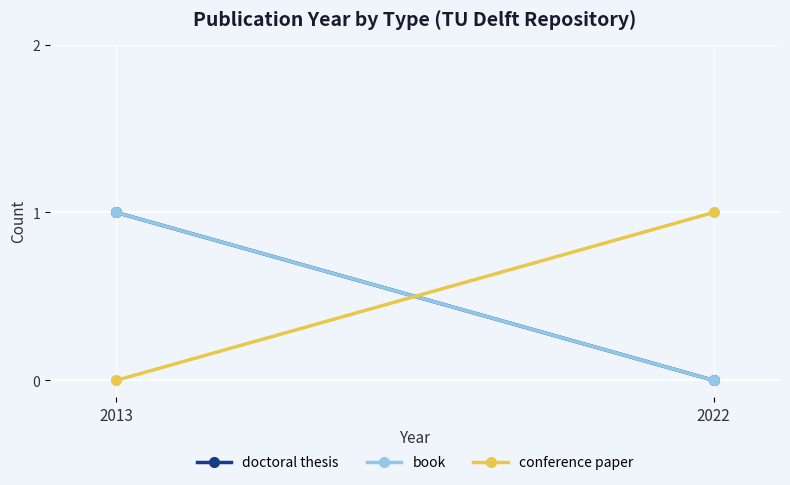

Reading left to right, transcribe all the data shown in this chart.

doctoral thesis: 2013=1	2022=0
book: 2013=1	2022=0
conference paper: 2013=0	2022=1